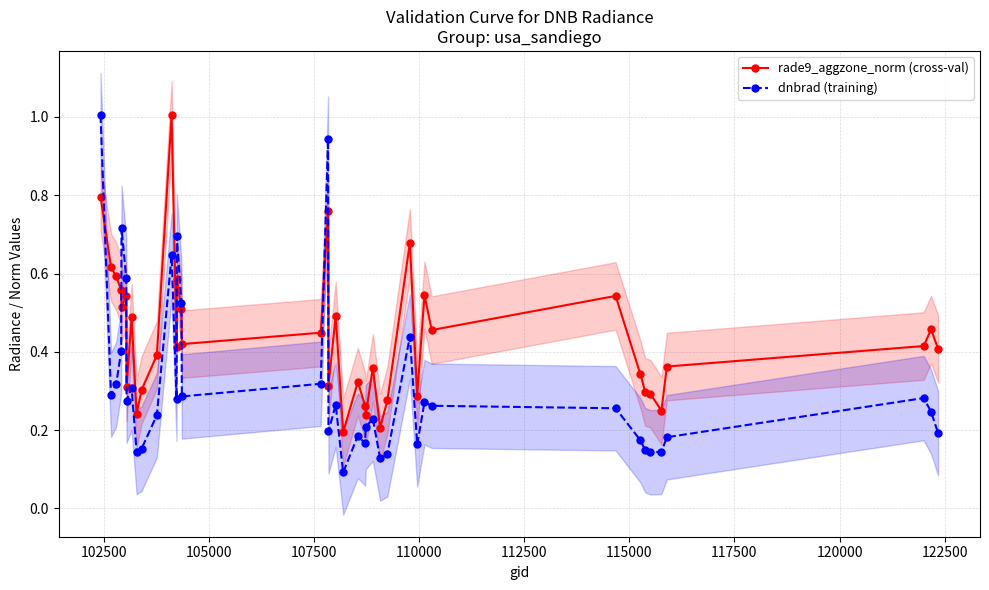

True or false: rade9_aggzone_norm (cross-val) and dnbrad (training) cross at least once.

True